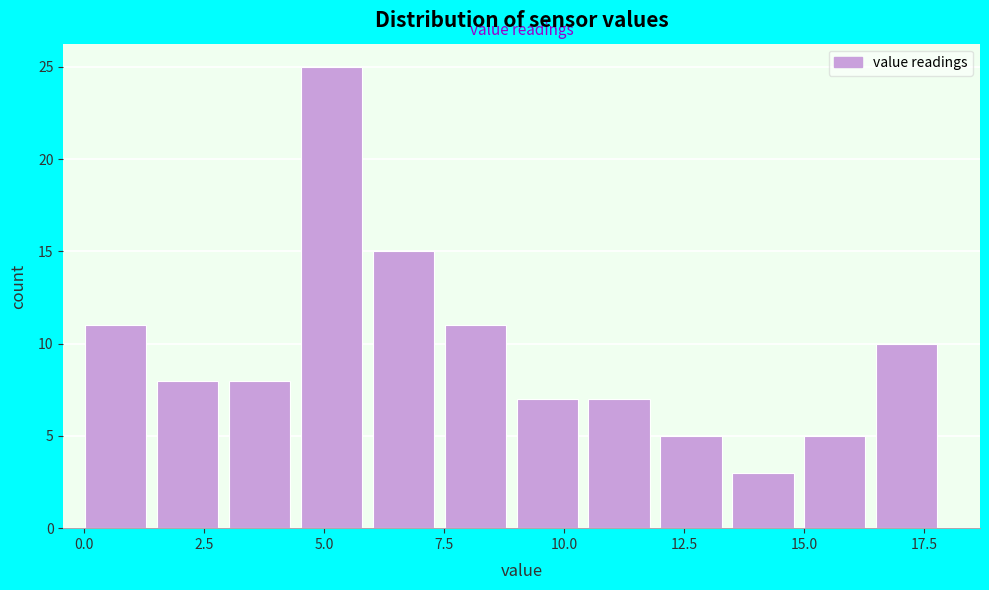

Around what value on the x-axis is the tallest bar? Give the approximate position of its centre, as read against the axis.

5.0